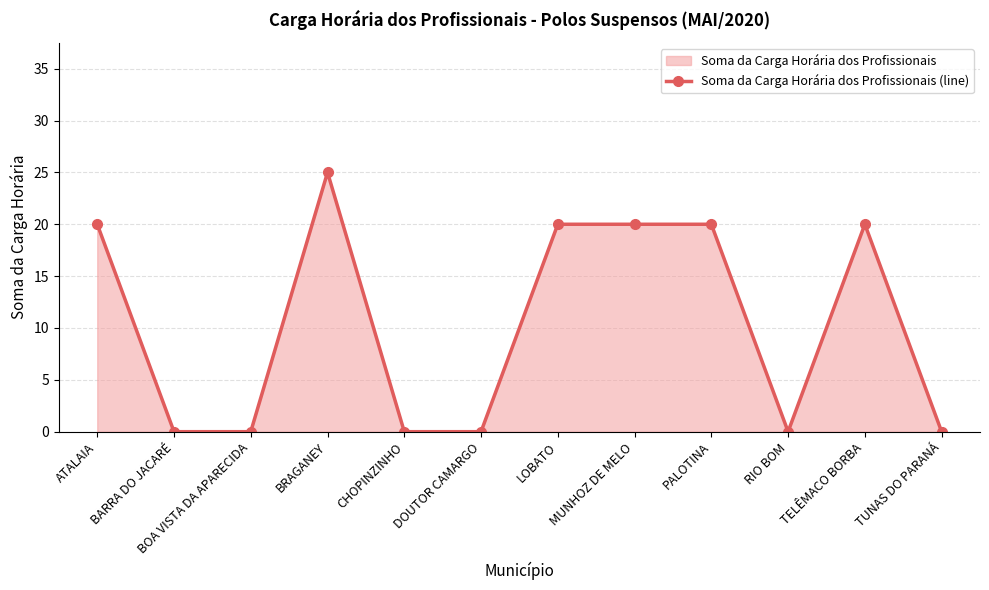

Rank the categories by value from highest to lowest.

BRAGANEY, ATALAIA, LOBATO, MUNHOZ DE MELO, PALOTINA, TELÊMACO BORBA, BARRA DO JACARÉ, BOA VISTA DA APARECIDA, CHOPINZINHO, DOUTOR CAMARGO, RIO BOM, TUNAS DO PARANÁ